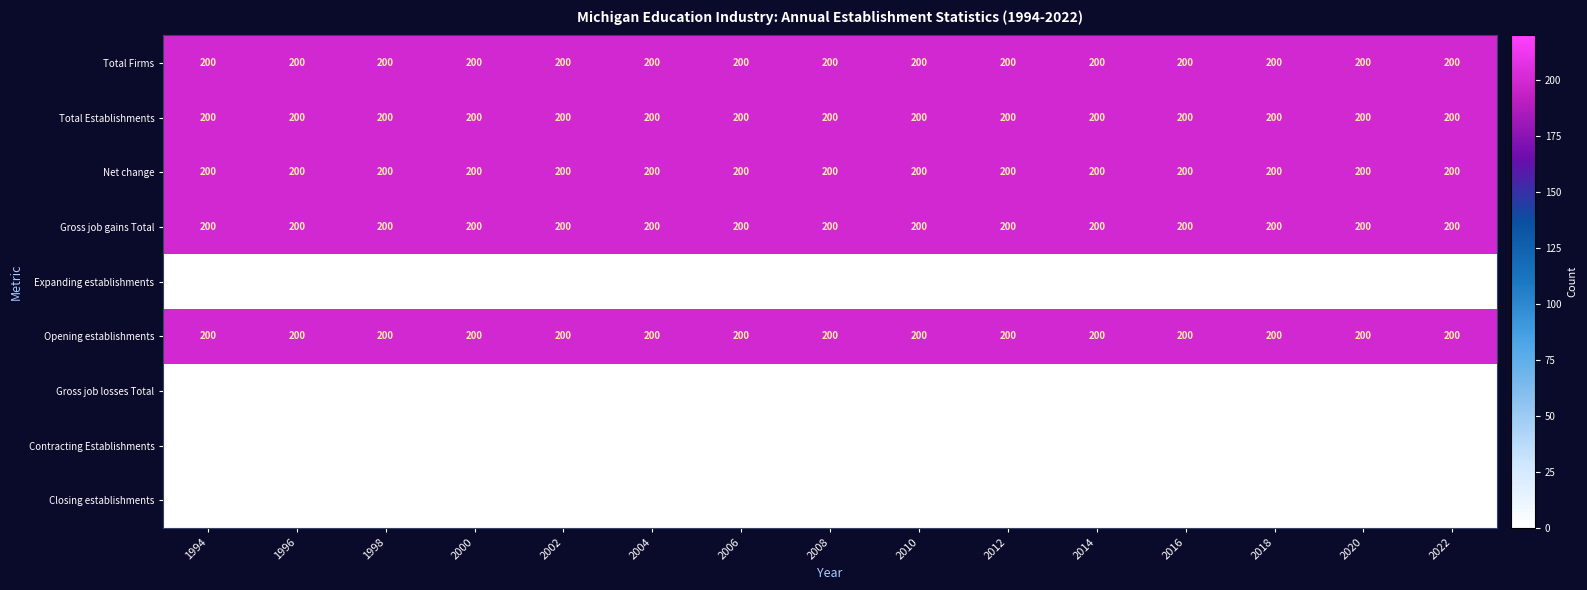

The Net change series shows 200 at 2018. True or false?

True